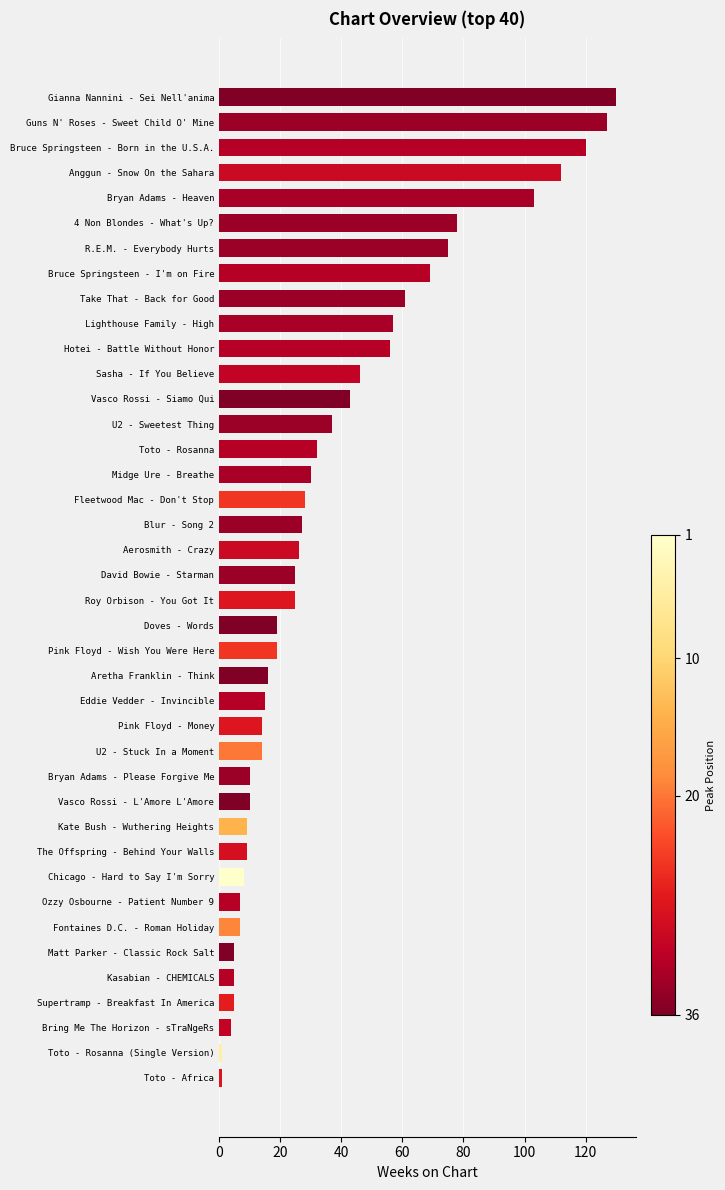

The chart shows a value of 12 at Fontaines D.C. - Roman Holiday. True or false?

False